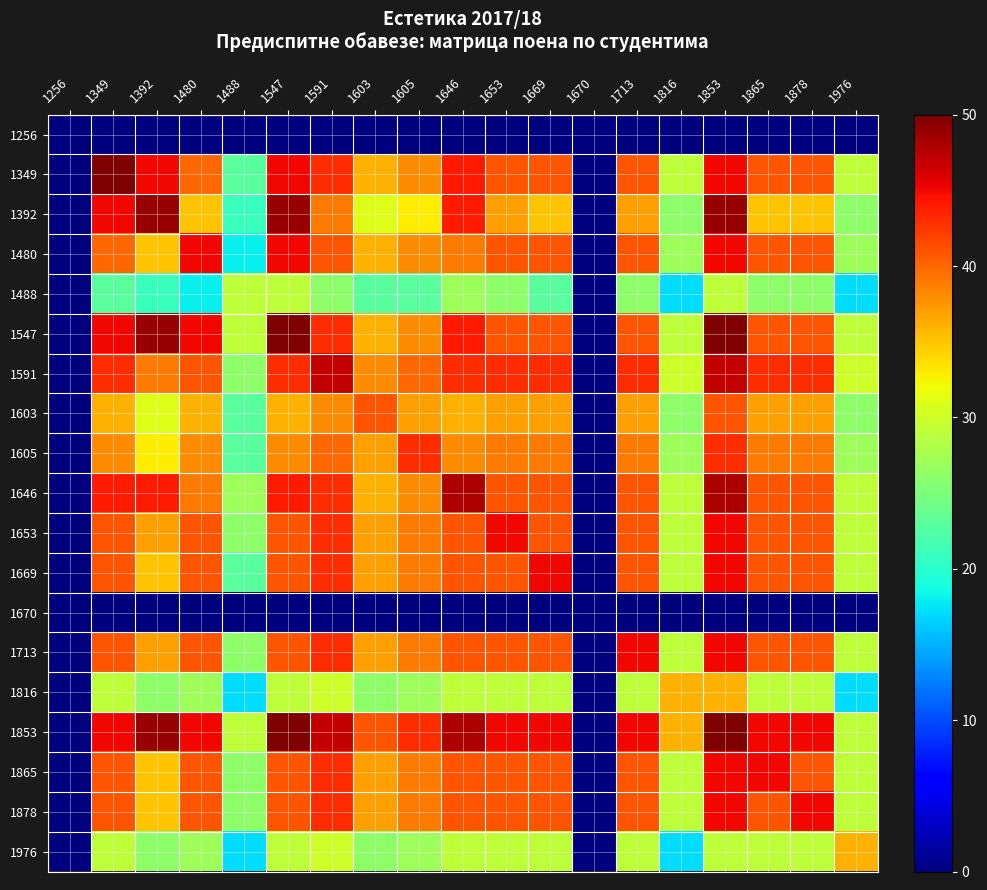

Which series has the largest total across all categories?

1853